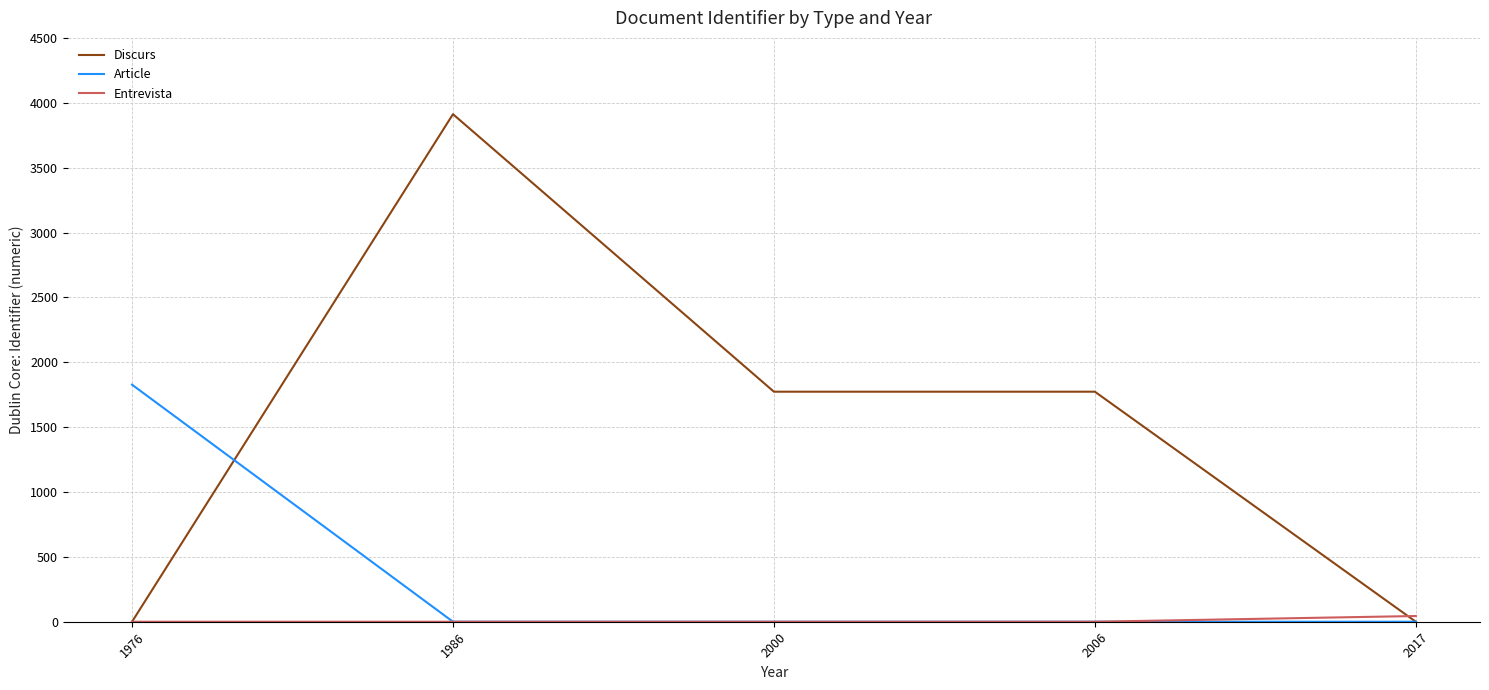

What is the greatest value displayed?

3912